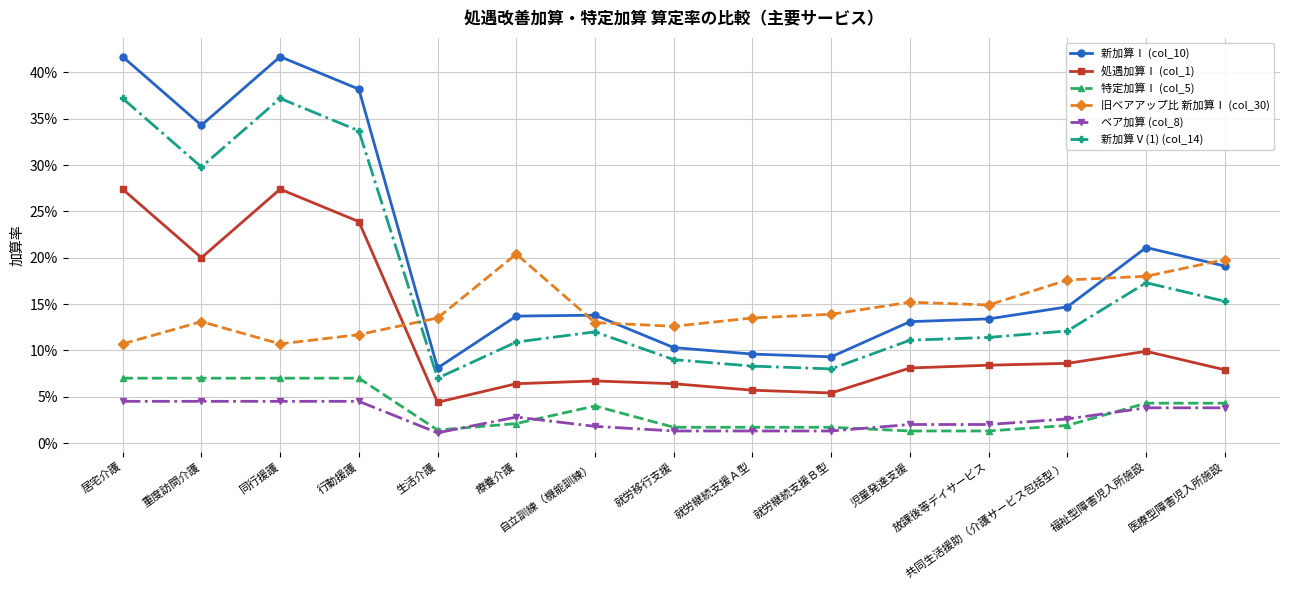

What is the highest value of the 処遇加算Ⅰ (col_1) series?

0.3